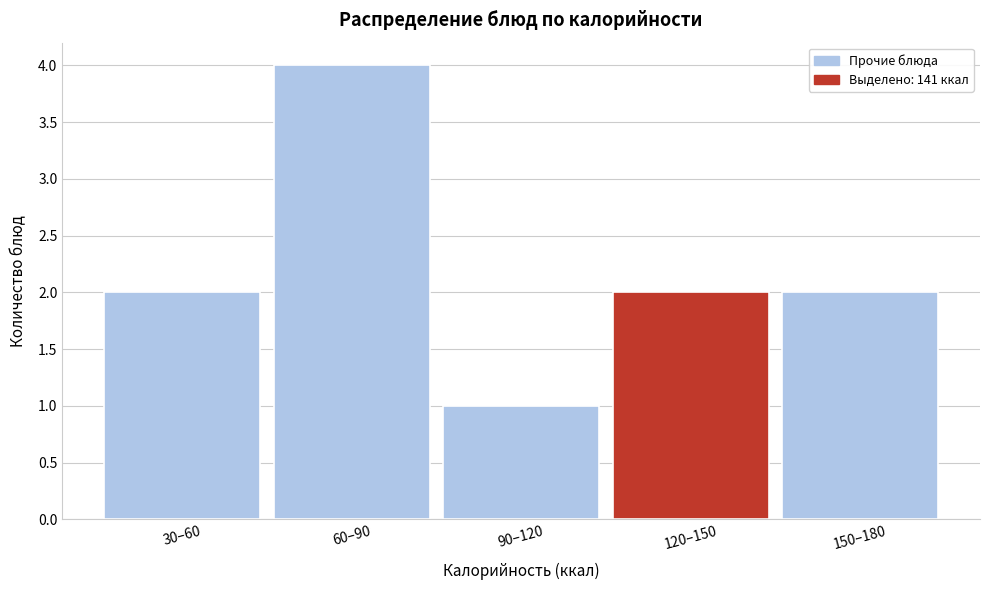

Reading right to left, what are all the values shown in this chart?

150–180=2	120–150=2	90–120=1	60–90=4	30–60=2